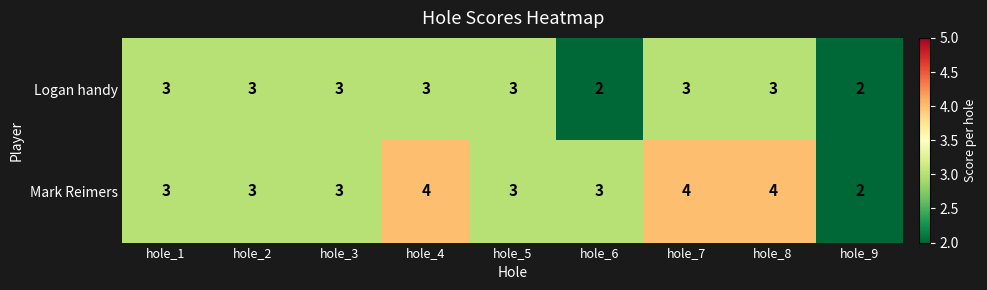

Rank the series at hole_8 from lowest to highest value.

Logan handy, Mark Reimers